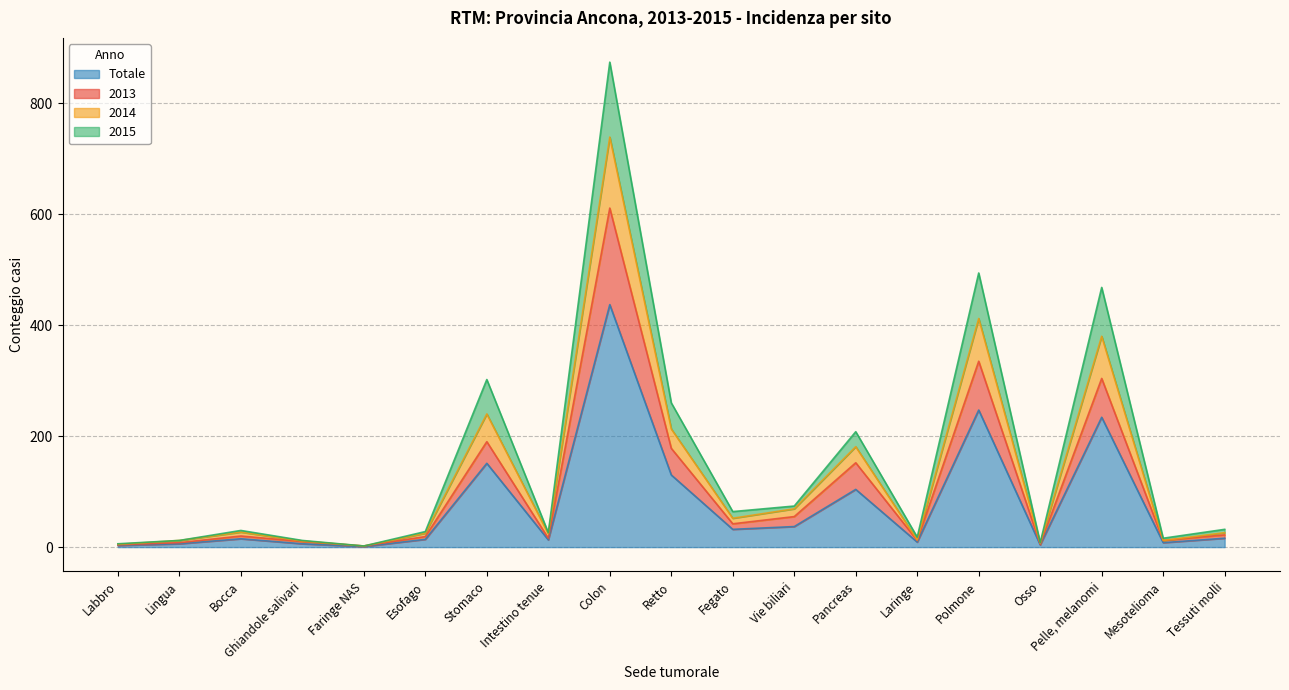

What is the highest value of the Totale series?

437